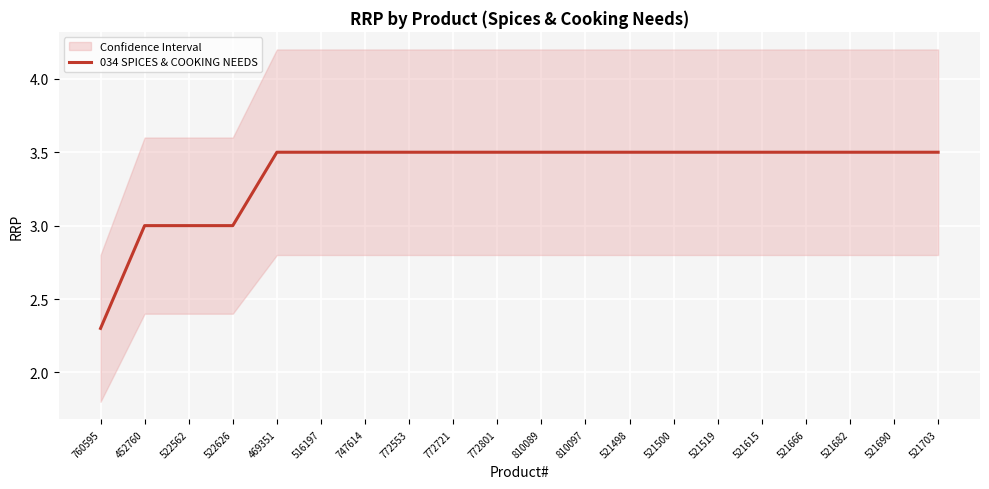

Count the number of categories in the chart.

20